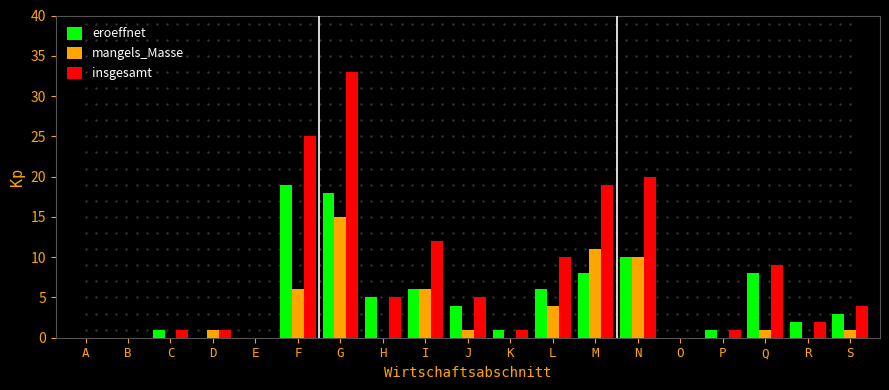

What are all the series names shown in the legend?

eroeffnet, mangels_Masse, insgesamt